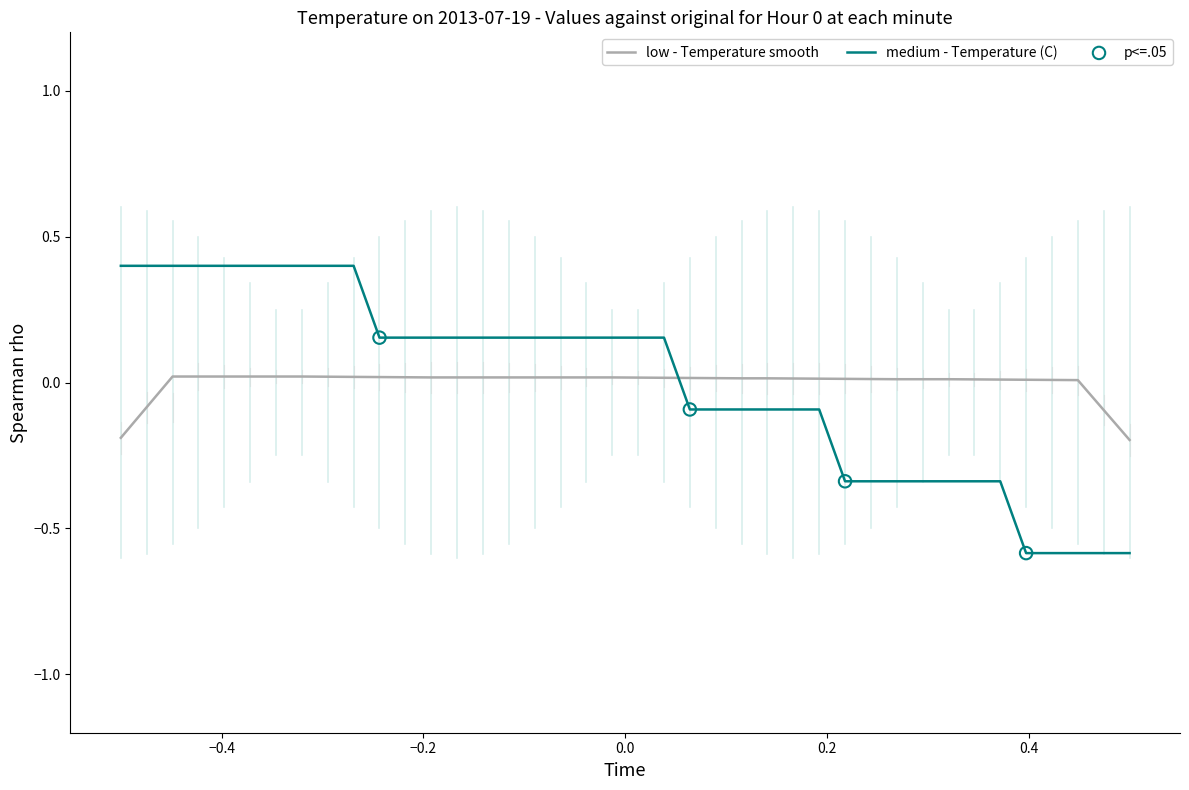

Which series has the largest range (max minus min)?

medium - Temperature (C)